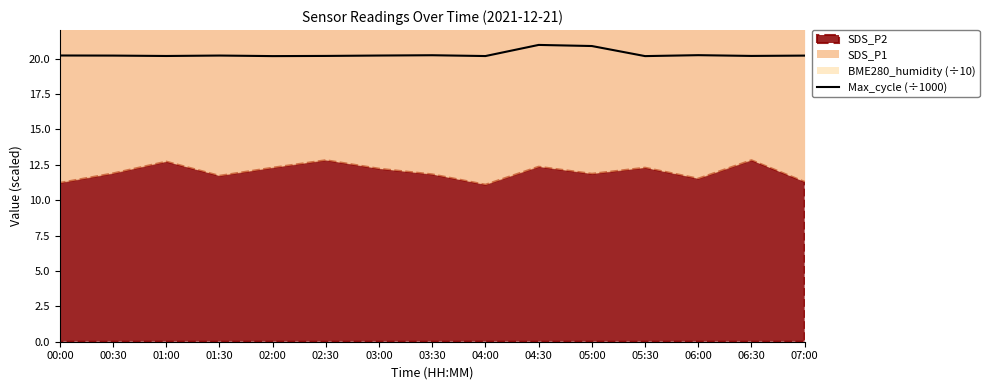

What is the label of the 15th point from the left?

07:00